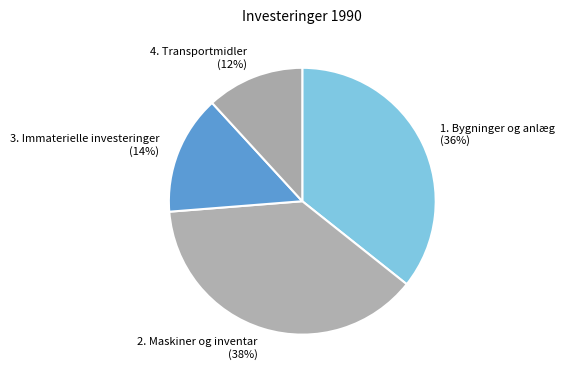

Which slice is the smallest?

Transportmidler